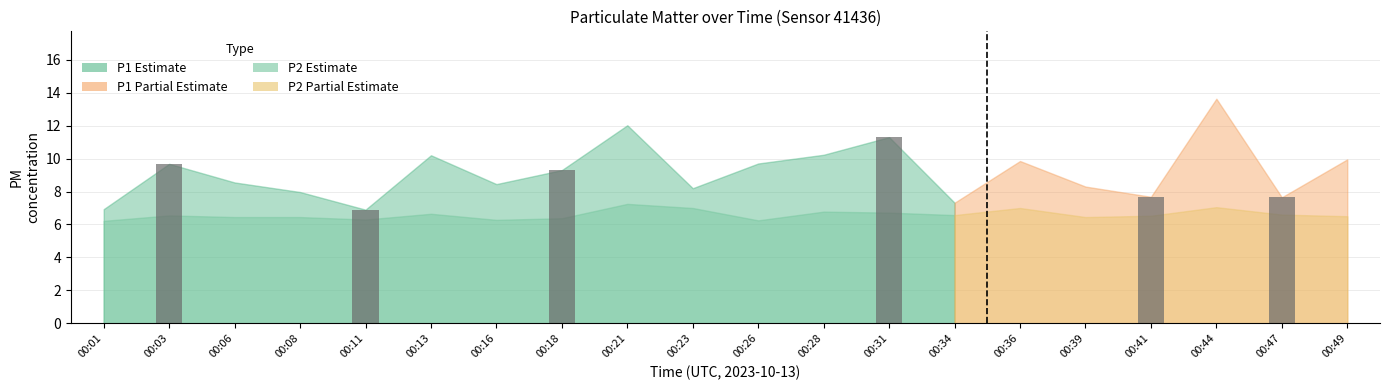

How many bars are there in total?

6